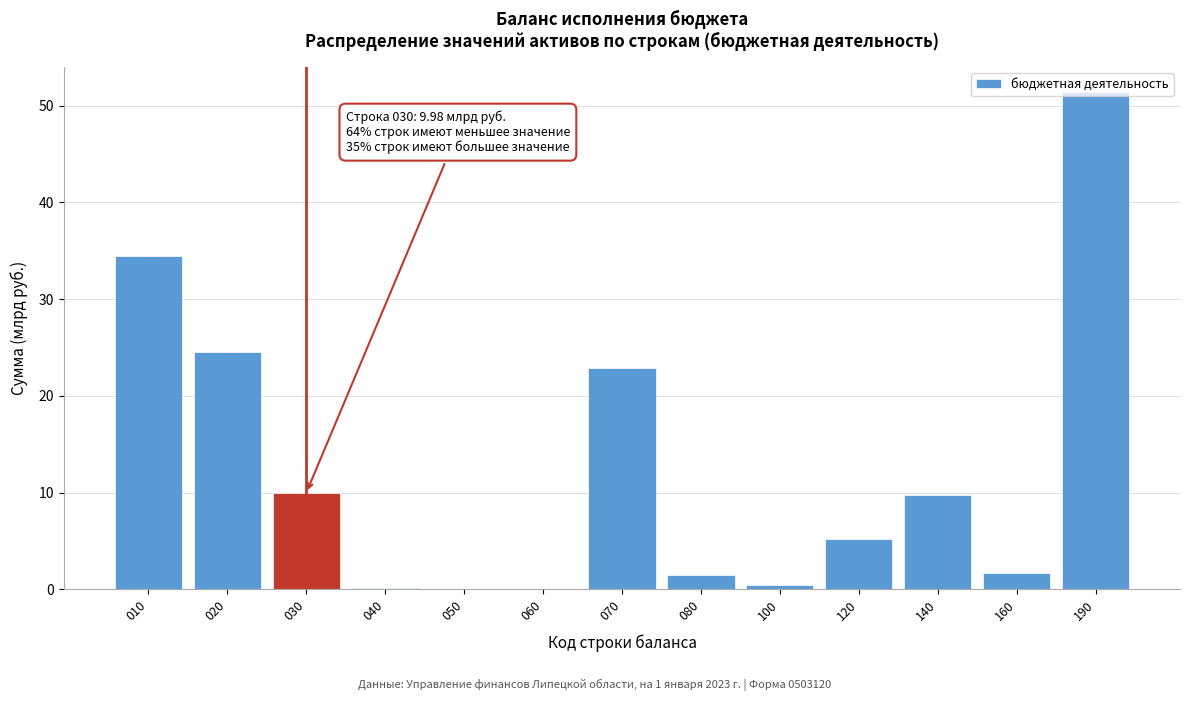

True or false: the data shows 34.5 at 010.

True